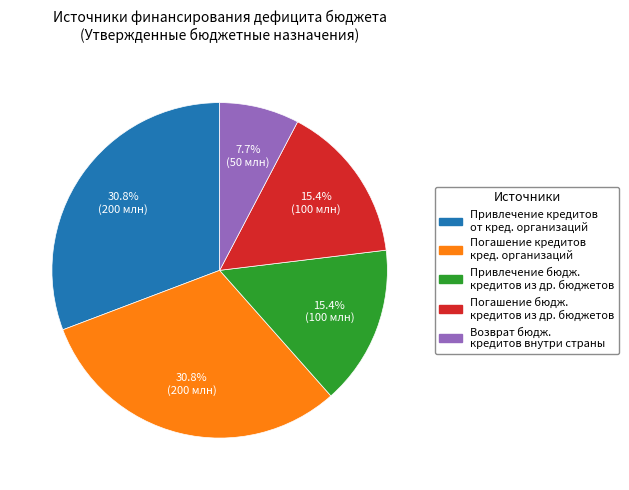

Does any single category account for the majority?

No